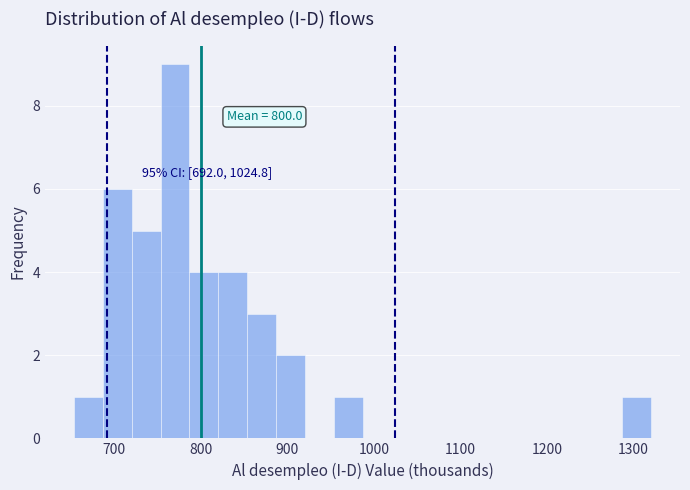

Read against the x-axis, roughly where is the centre of the tallest bar?

770